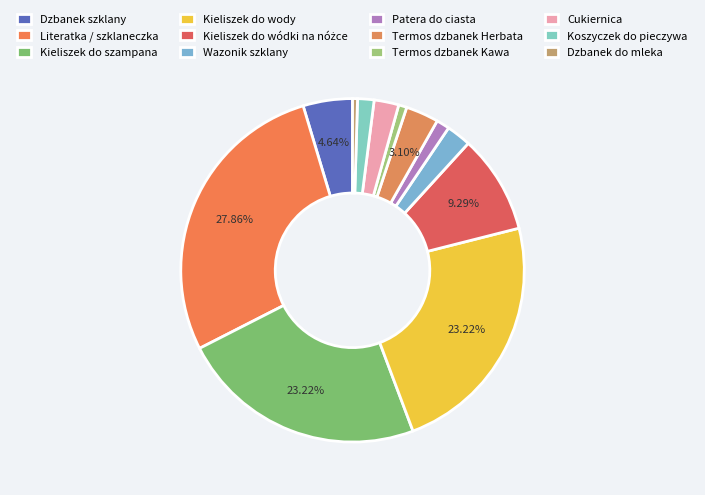

To the nearest percent, what is the difference between the Dzbanek szklany and Wazonik szklany slice percentages?

2%